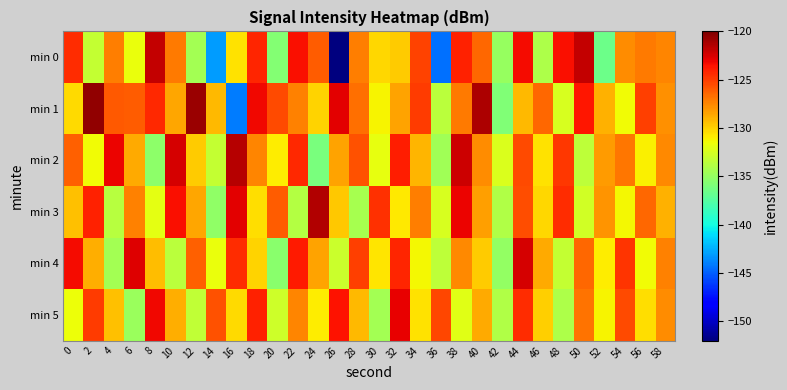

What is the total value across all series at 46?

-779.9